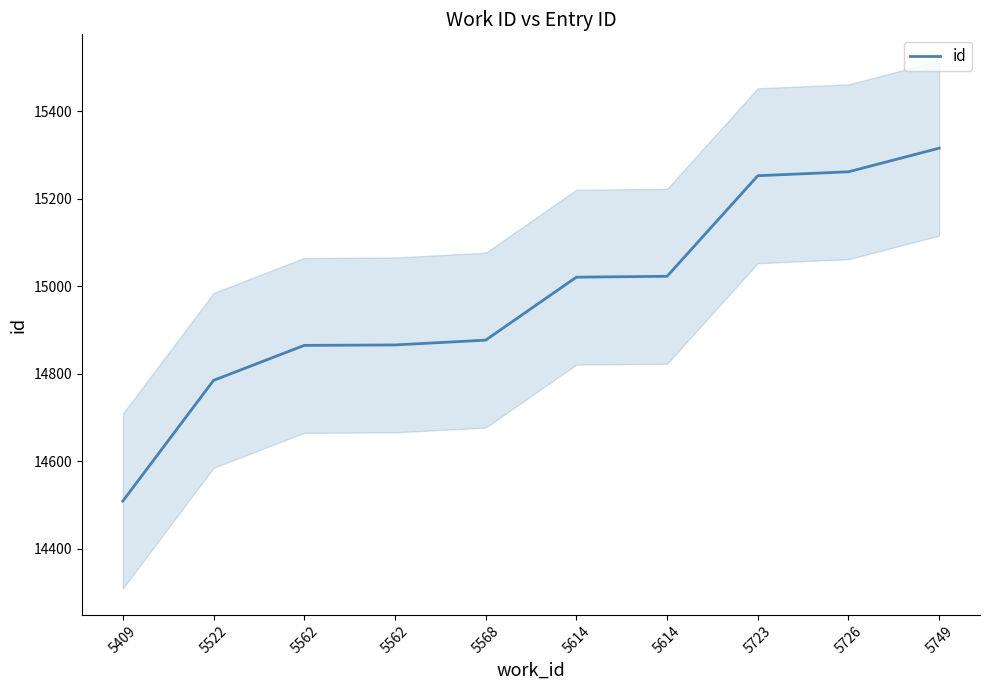

True or false: there are more than 0 points higher than both neighbors.

False